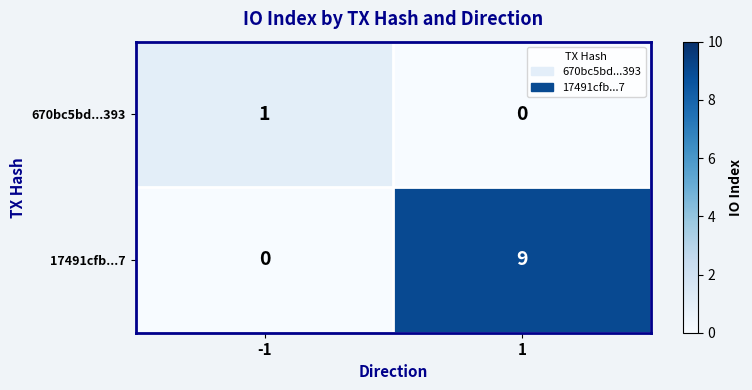

What is the difference between the maximum and minimum values in the 17491cfb...7 series?

9